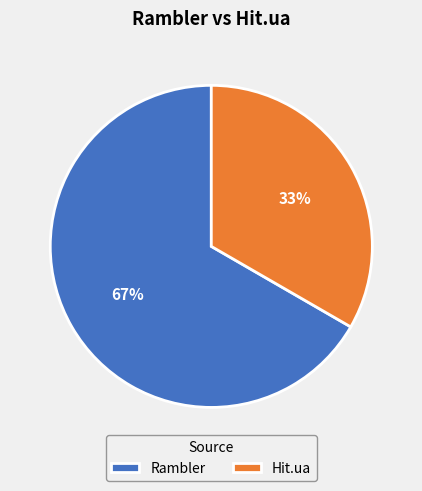

Rank the categories by value from highest to lowest.

Rambler, Hit.ua